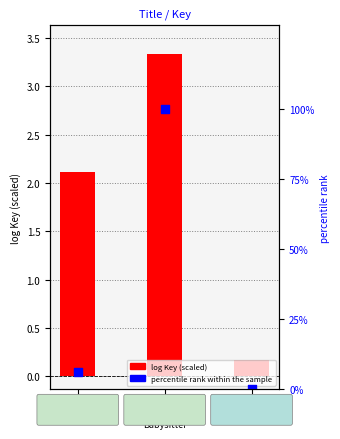

Is the value of log Key (scaled) at Daniel's
First
Babysitter greater than the value of percentile rank within the sample at Daniel's
First
Babysitter?

No